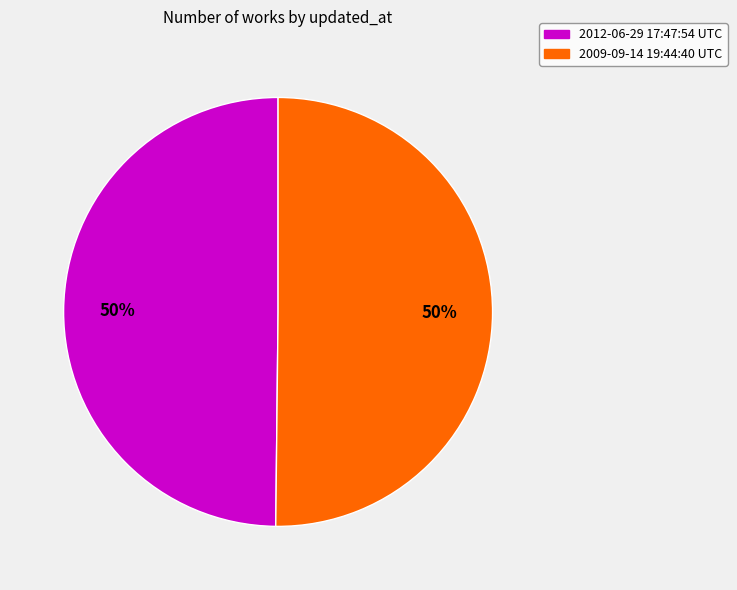

To the nearest percent, what is the average slice percentage?

50%